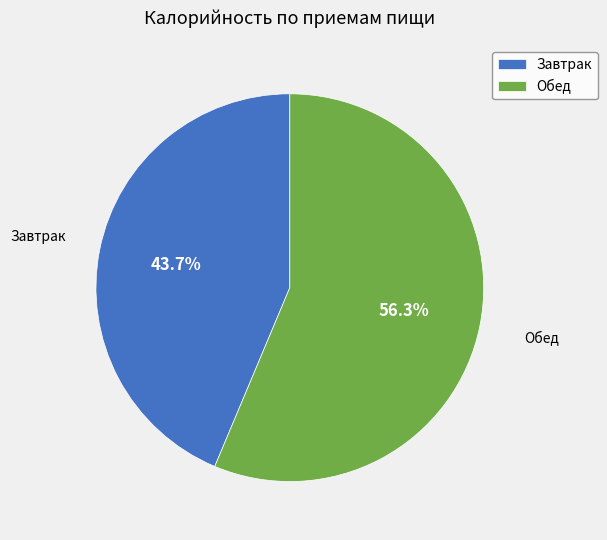

How many slices are in this pie chart?

2